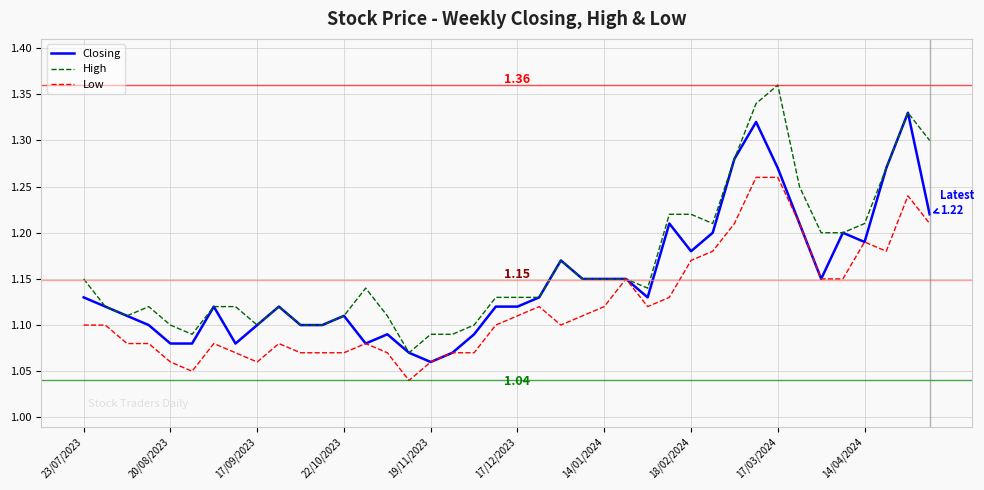

List the series in order of their overall mean, lowest first.

Low, Closing, High